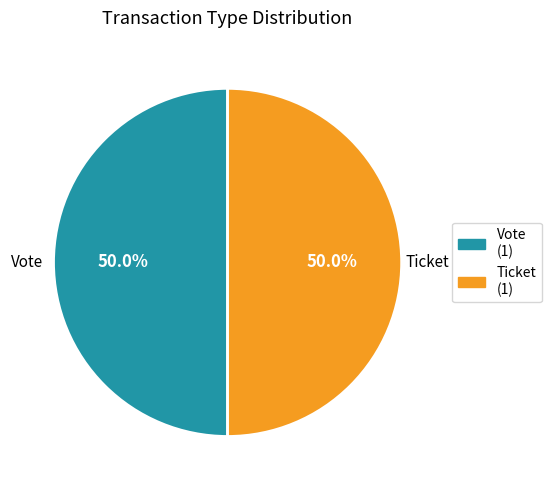

Combined, what portion of the pie is Vote and Ticket?

100.0%